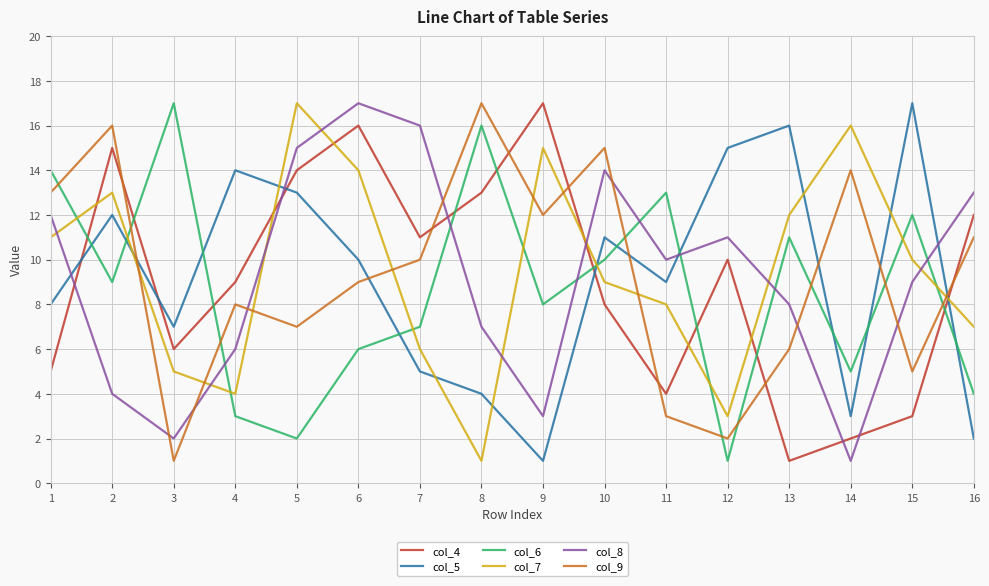

True or false: col_7 has more than 0 points higher than both neighbors.

True